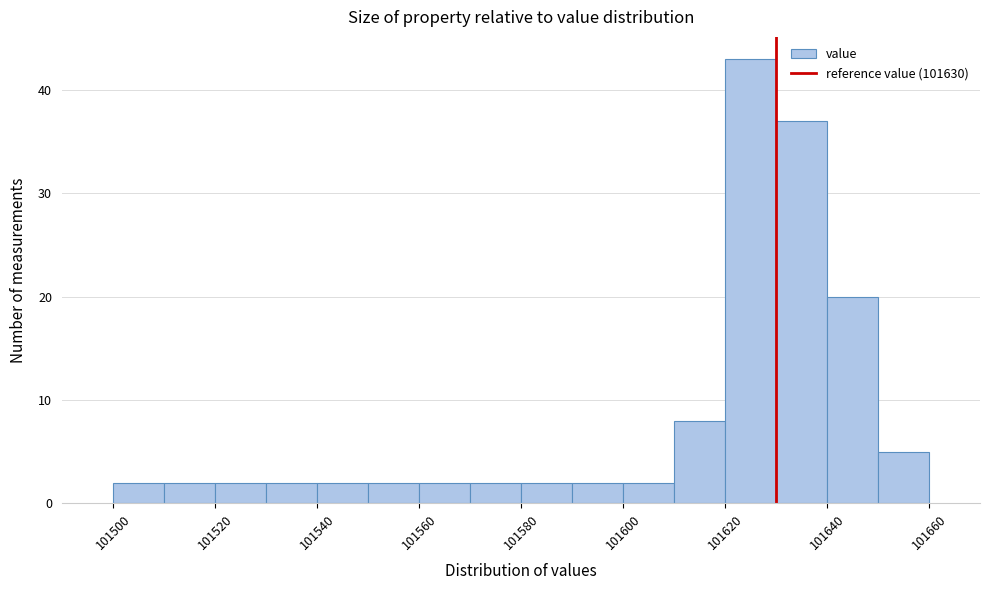

Reading left to right, transcribe this chart: for each bar, give the range it covers on the x-axis and its height. The values are not printed on the chart, so give them approximately, as read against the axis.

101500 to 101510: 2
101510 to 101520: 2
101520 to 101530: 2
101530 to 101540: 2
101540 to 101550: 2
101550 to 101560: 2
101560 to 101570: 2
101570 to 101580: 2
101580 to 101590: 2
101590 to 101600: 2
101600 to 101610: 2
101610 to 101620: 8
101620 to 101630: 43
101630 to 101640: 37
101640 to 101650: 20
101650 to 101660: 5